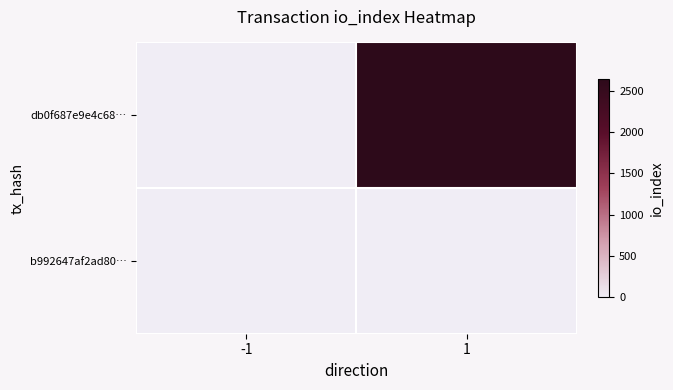

List the series in order of their peak value, highest first.

db0f687e9e4c68…, b992647af2ad80…